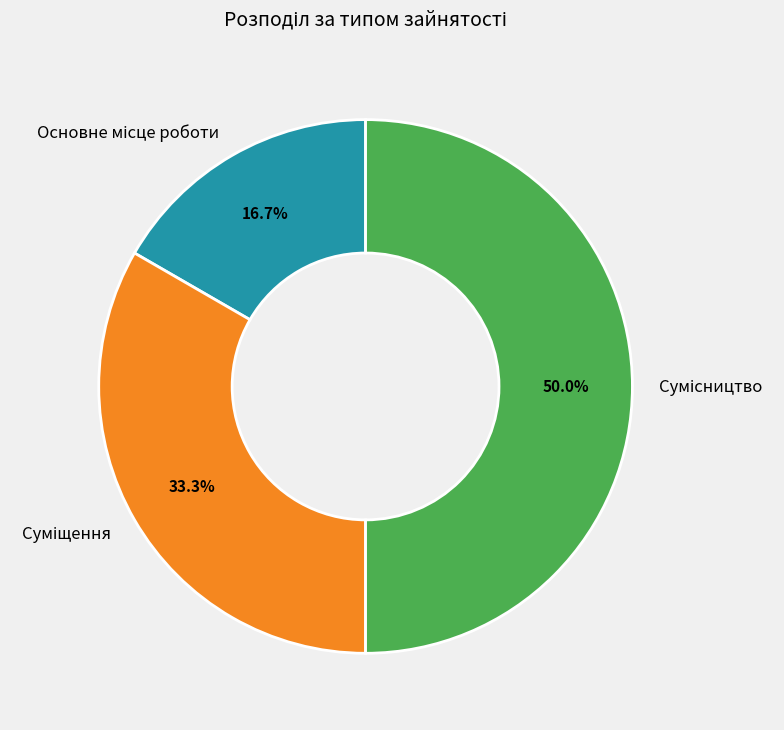

Count the number of slices in the pie.

3